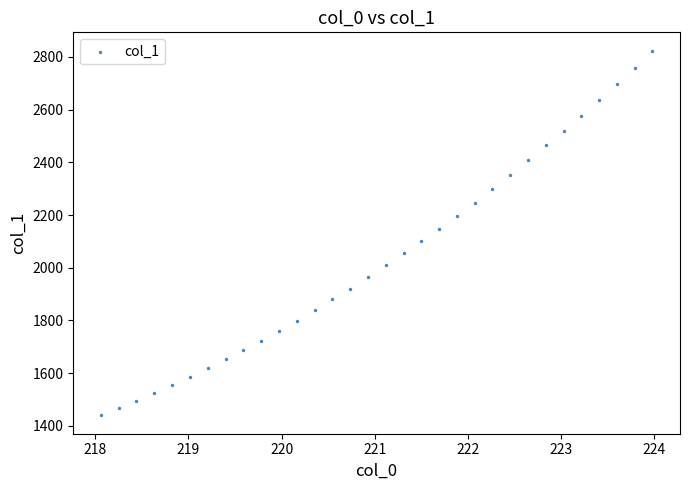

What is the range of Y values (max minus min)?

1385.4